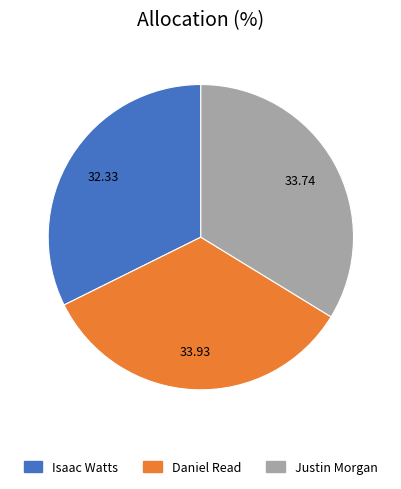

What is the ratio of the value at Daniel Read to the value at Justin Morgan?

1.0